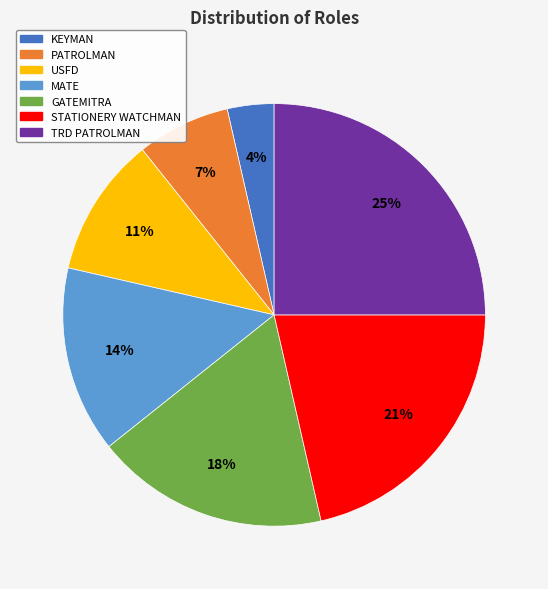

To the nearest percent, what is the average slice percentage?

14%